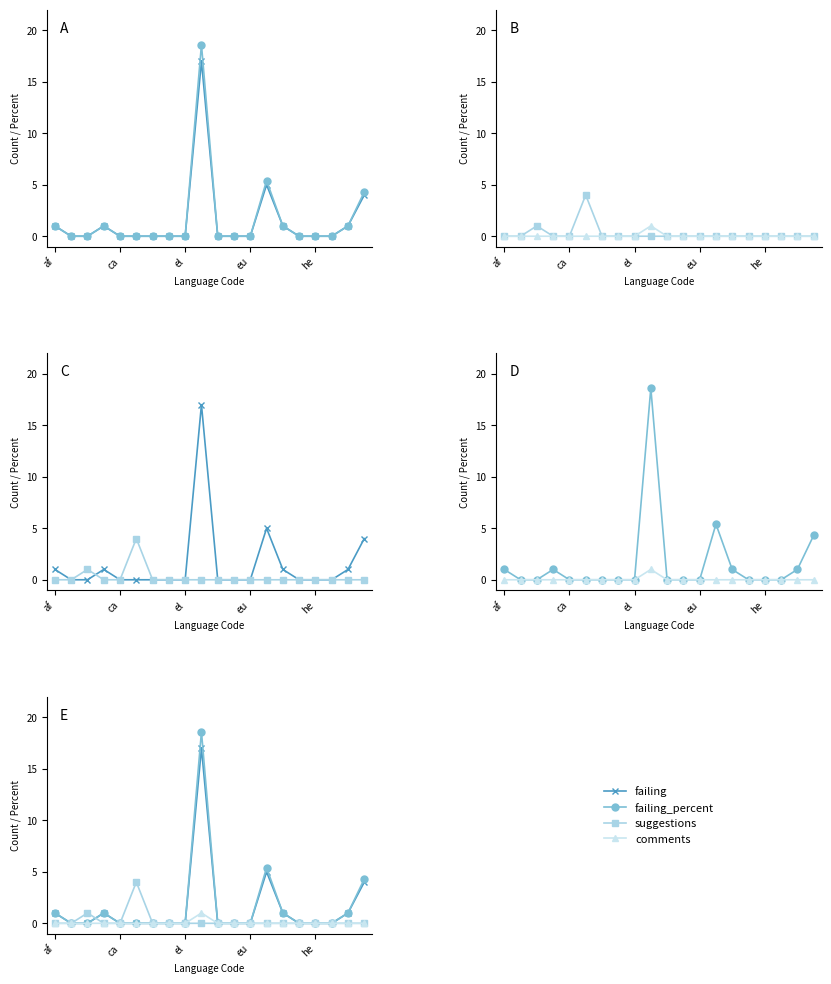

What are all the series names shown in the legend?

failing, failing_percent, suggestions, comments